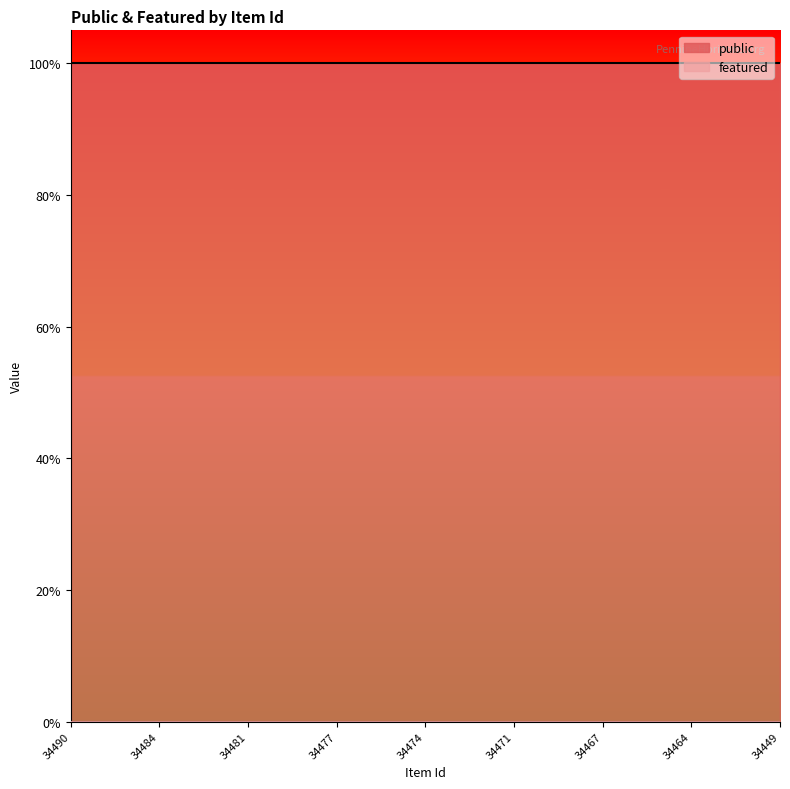

True or false: public and featured intersect in this chart.

False